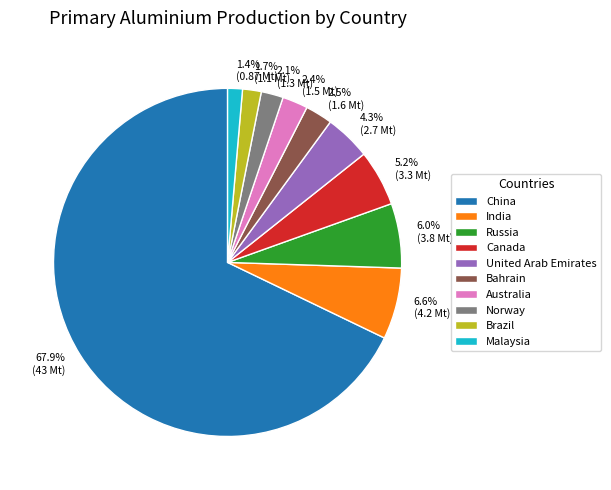

How many segments does this pie chart have?

10